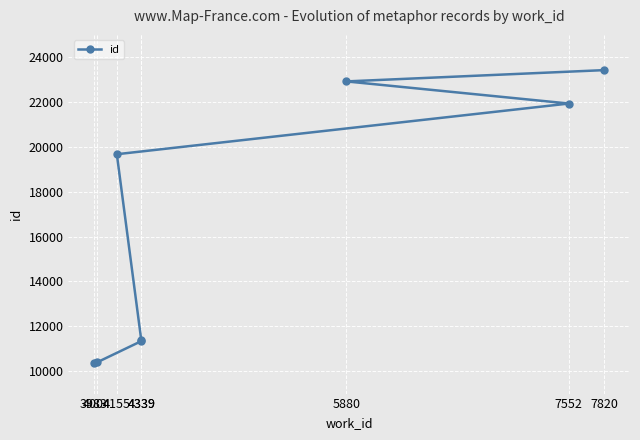

Reading left to right, extract all data points from this chart.

3983=10348	4004=10387	4339=11340	4339=11370	4155=19677	7552=21938	5880=22925	7820=23429